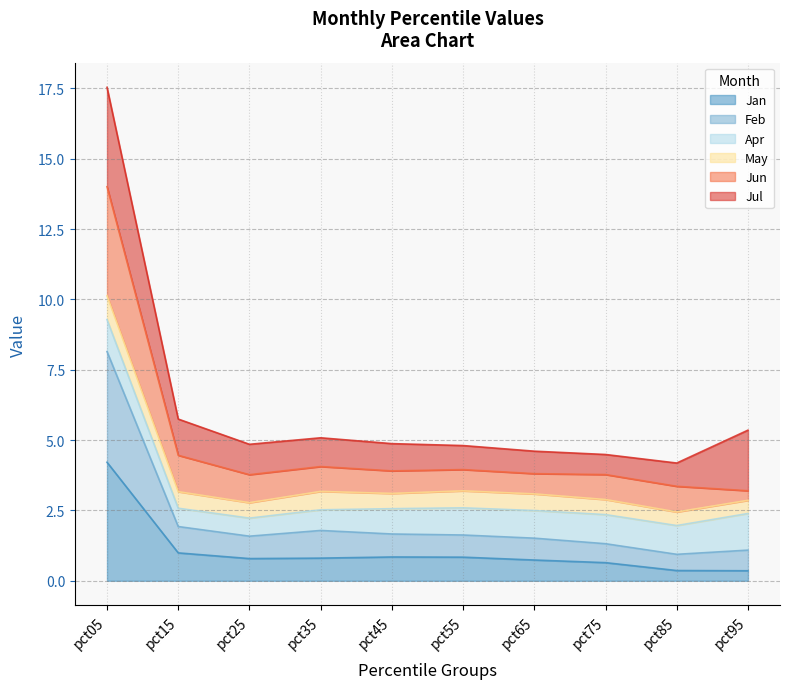

The value of Jun at pct95 is 3.2. True or false?

True